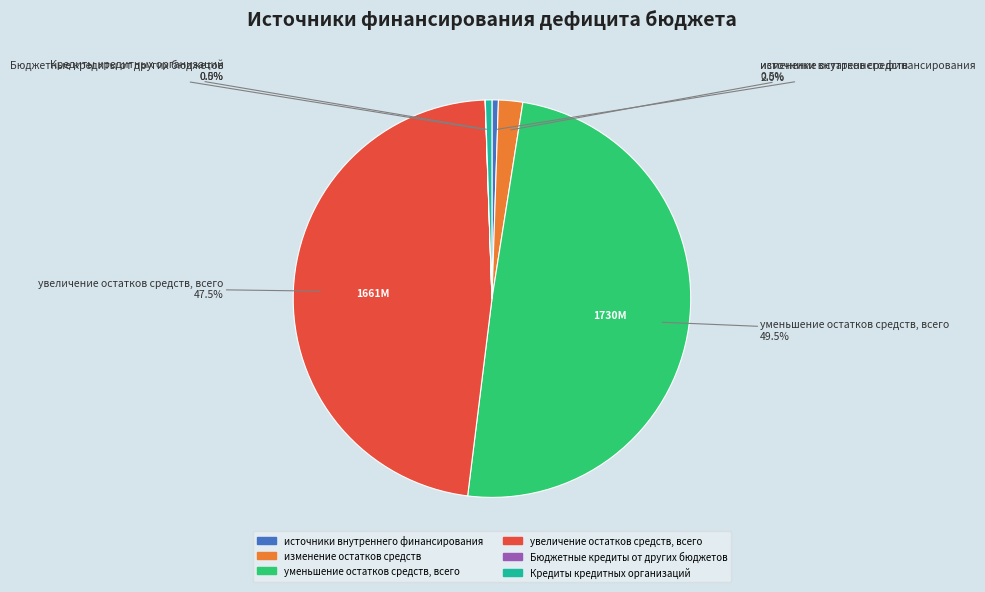

To the nearest percent, what is the combined percentage of источники внутреннего финансирования and Кредиты кредитных организаций?

1%